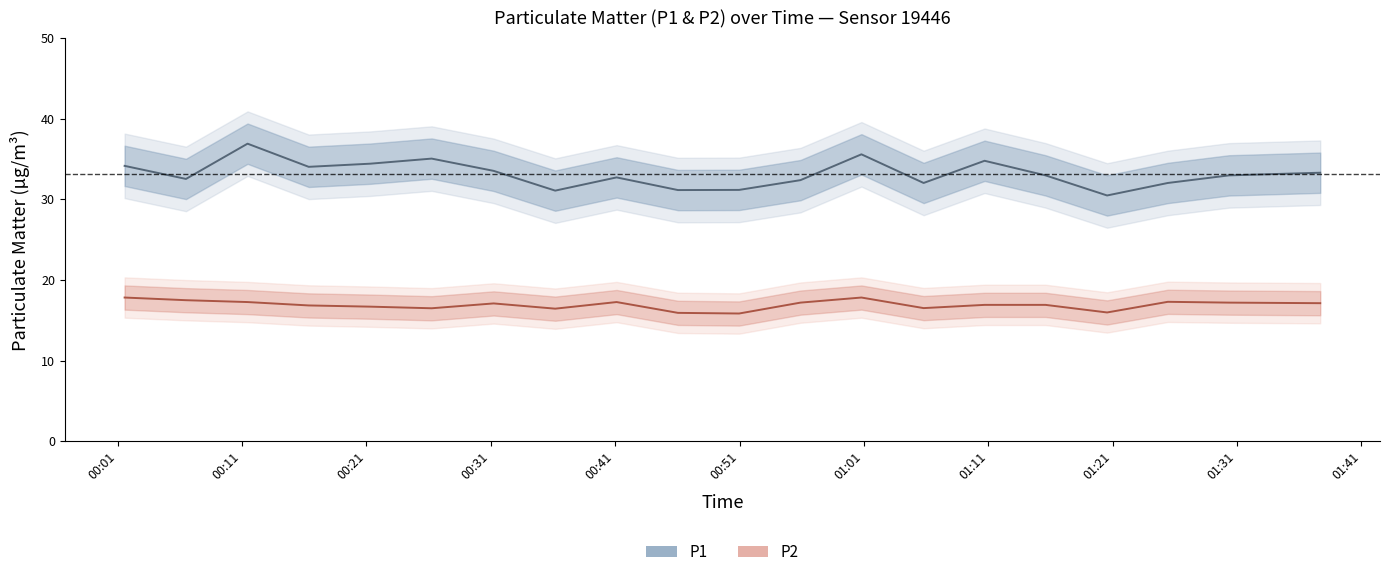

Rank the categories by P1 value from highest to lowest.

00:11, 01:01, 00:26, 01:11, 00:21, 00:01, 00:16, 00:31, 01:36, 01:16, 01:31, 00:41, 00:06, 00:56, 01:06, 01:26, 00:51, 00:46, 00:36, 01:21